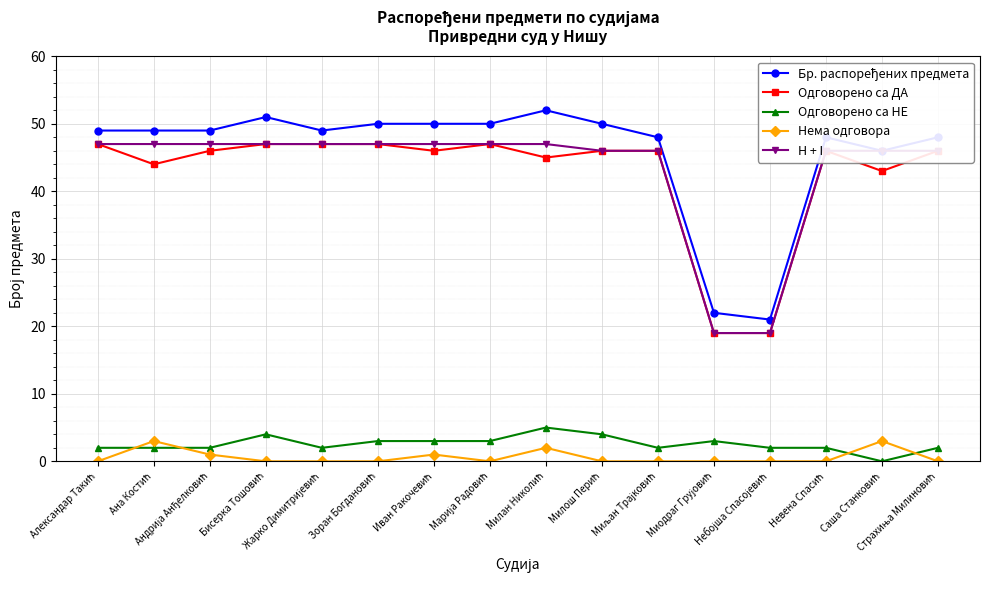

What is the maximum value shown in the chart?

52